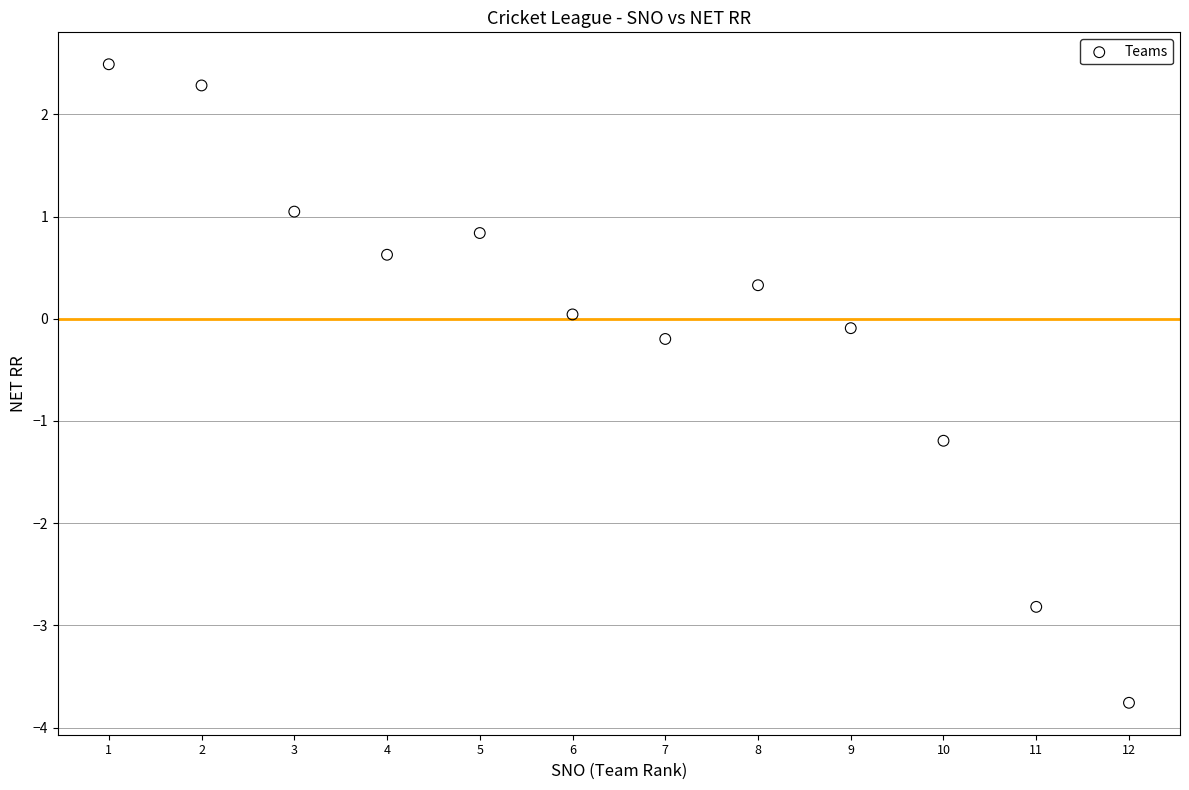

What is the range of Y values (max minus min)?

6.2